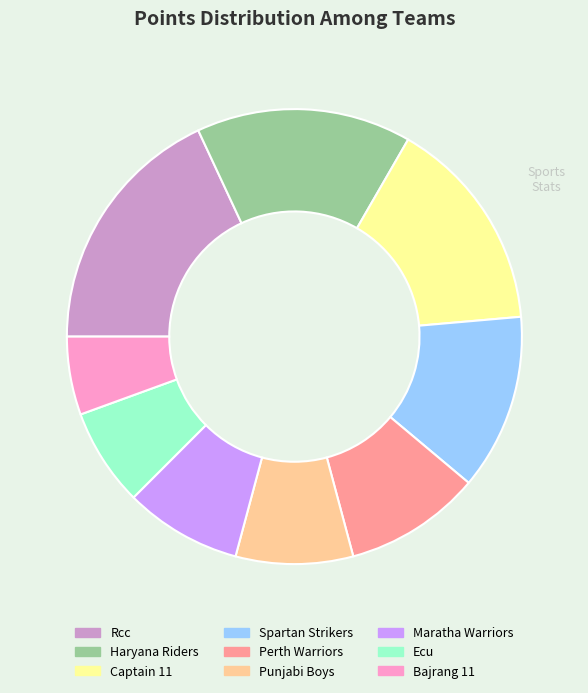

Does Haryana Riders represent more than half of the total?

No